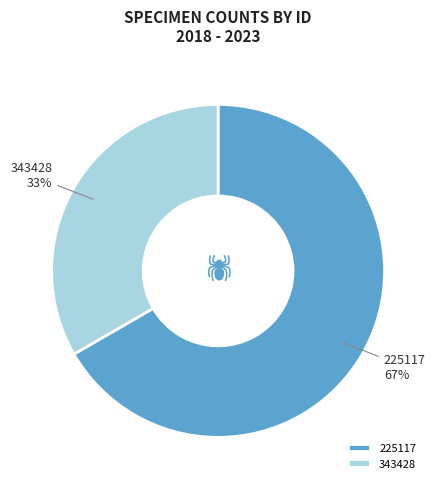

Which category has the smallest portion of the pie?

343428